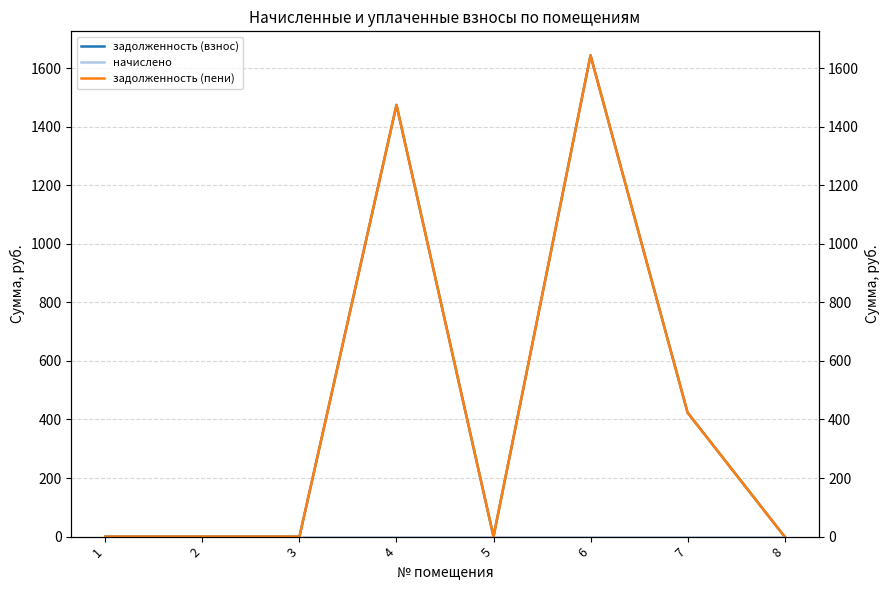

How many lines are shown in the chart?

3